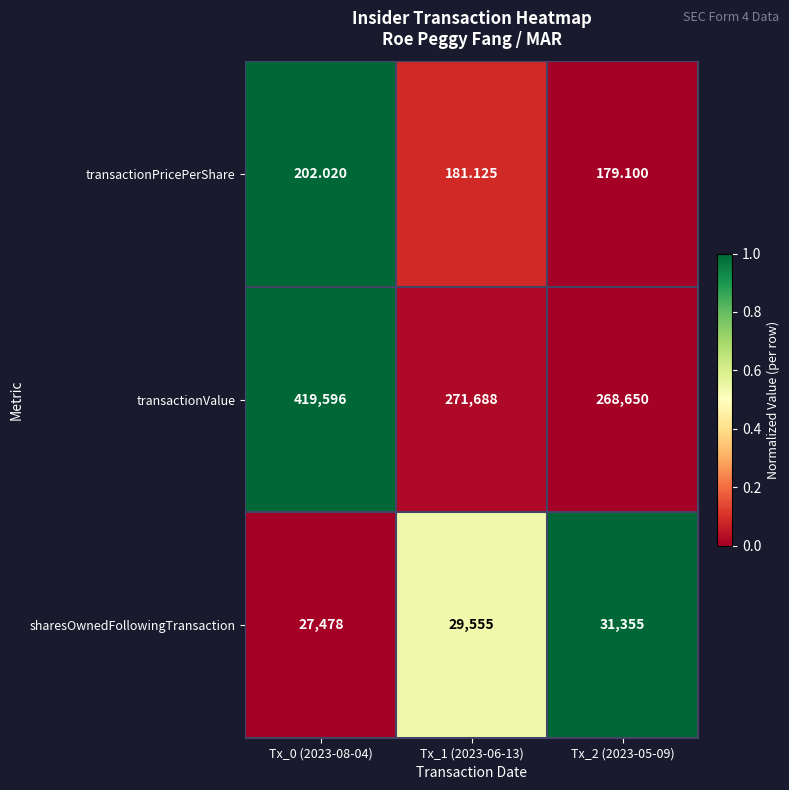

Which series changed the most between Tx_0 (2023-08-04) and Tx_1 (2023-06-13)?

transactionValue